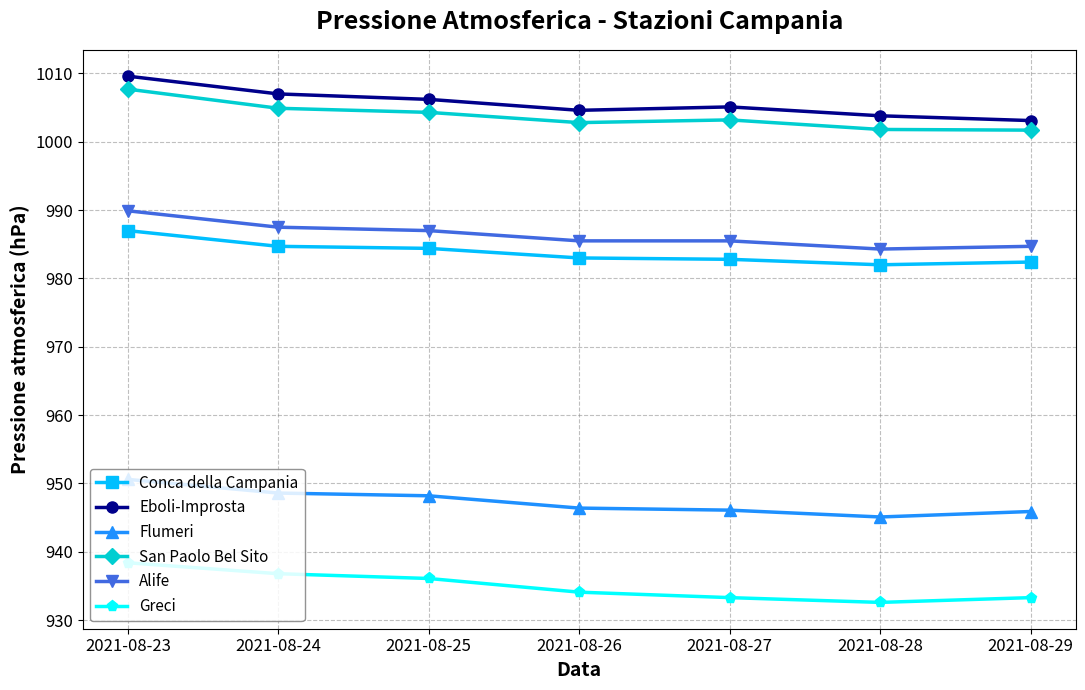

The Eboli-Improsta series shows 485.4 at 2021-08-25. True or false?

False